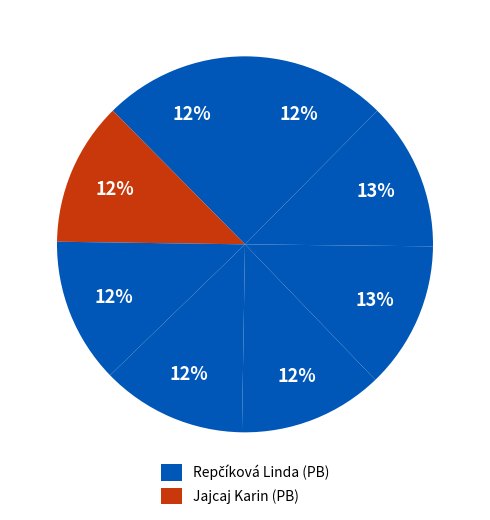

What is the smallest slice in the pie chart?

Jajcaj Karin